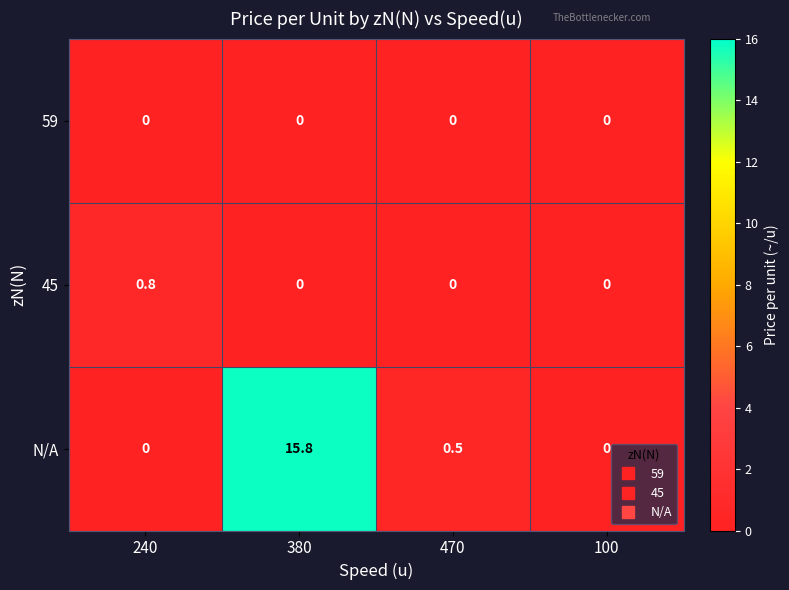

Reading right to left, extract all data points from this chart.

59: 0.0	0.0	0.0	0.0
45: 0.0	0.0	0.0	0.8
N/A: 0.0	0.5	15.8	0.0